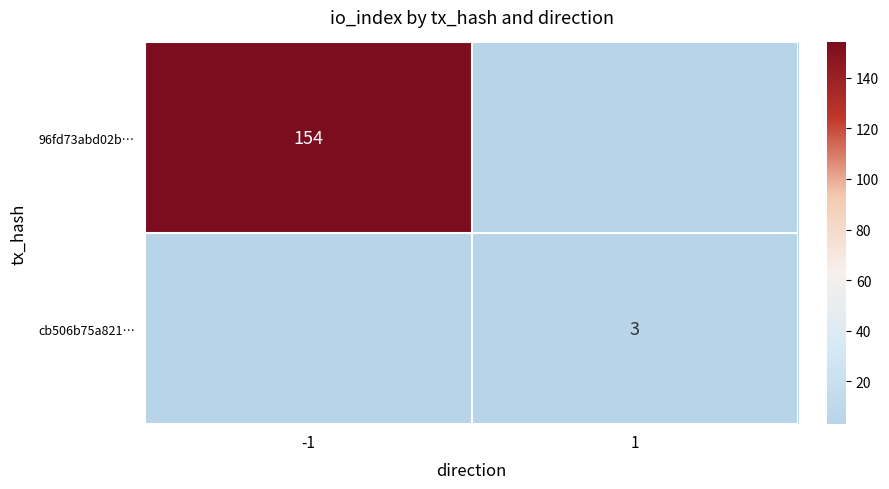

Is it true that cb506b75a821… equals 3 at 1?

True